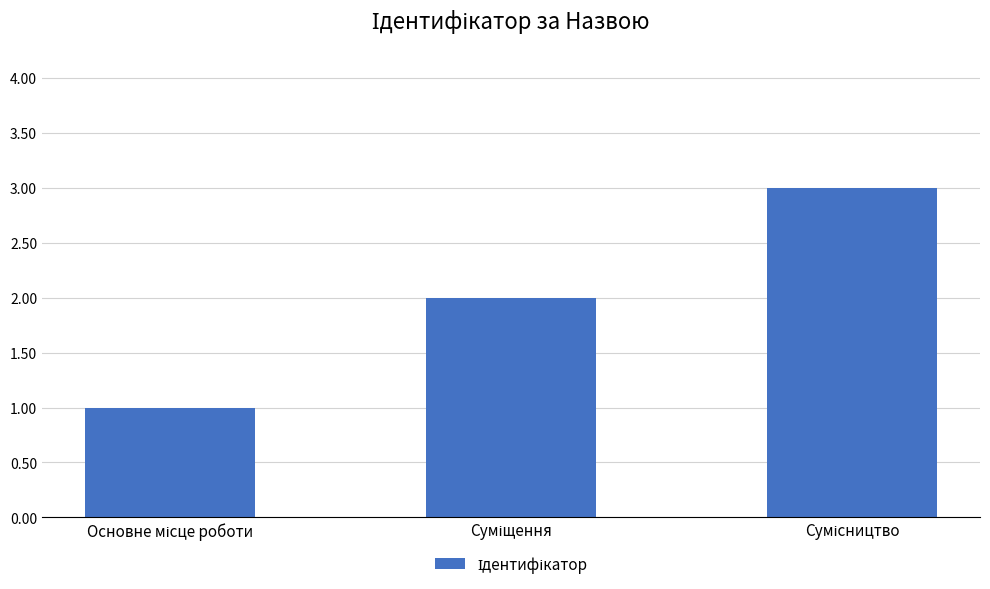

What is the maximum value shown in the chart?

3